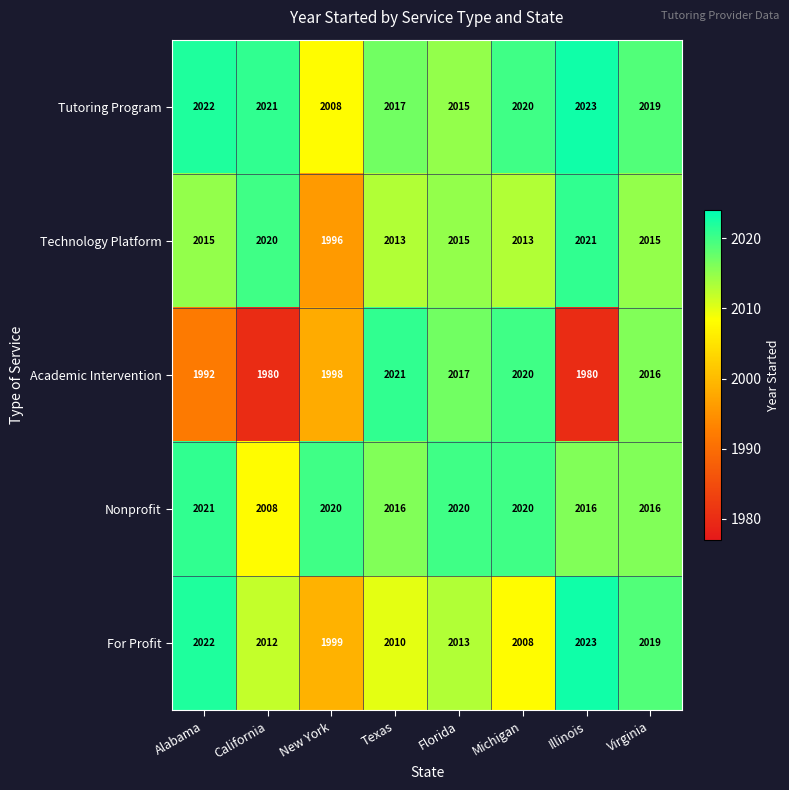

The Academic Intervention series shows 722 at Illinois. True or false?

False